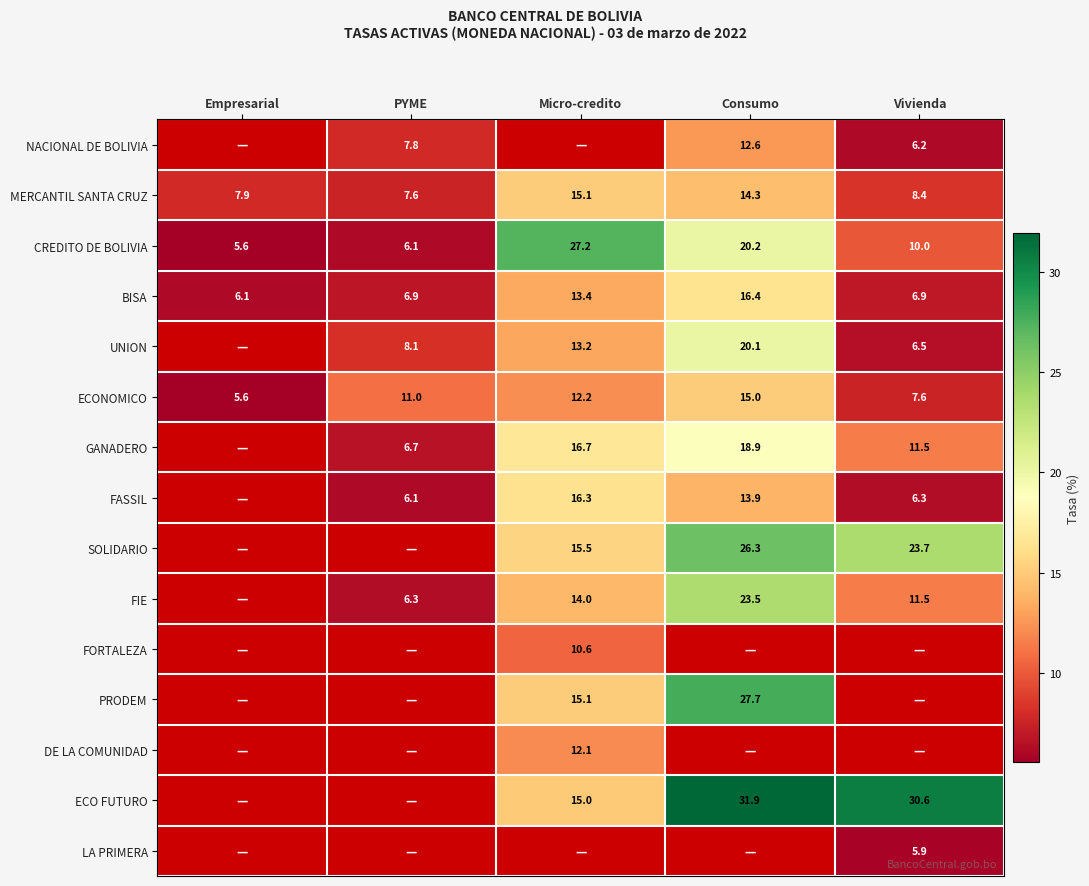

What is the difference between the UNION values at Micro-credito and Vivienda?

6.7